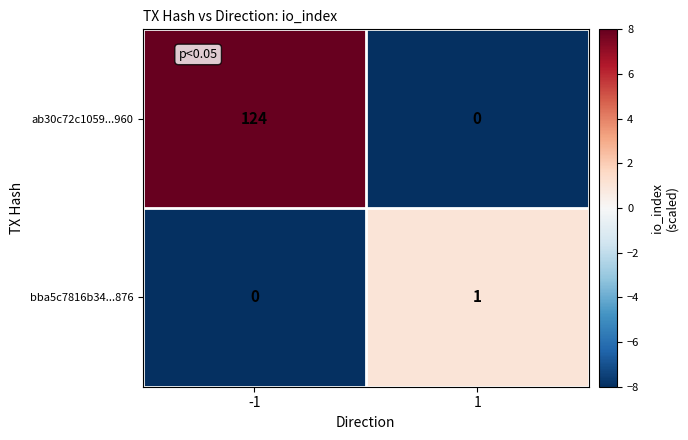

The bba5c7816b34...876 series shows 1 at 1. True or false?

True